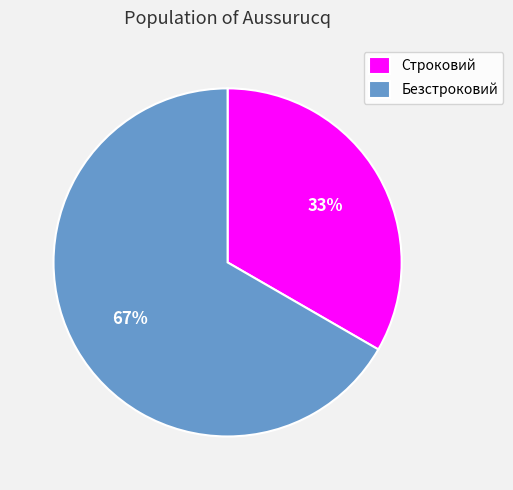

To the nearest percent, what is the combined percentage of Безстроковий and Строковий?

100%